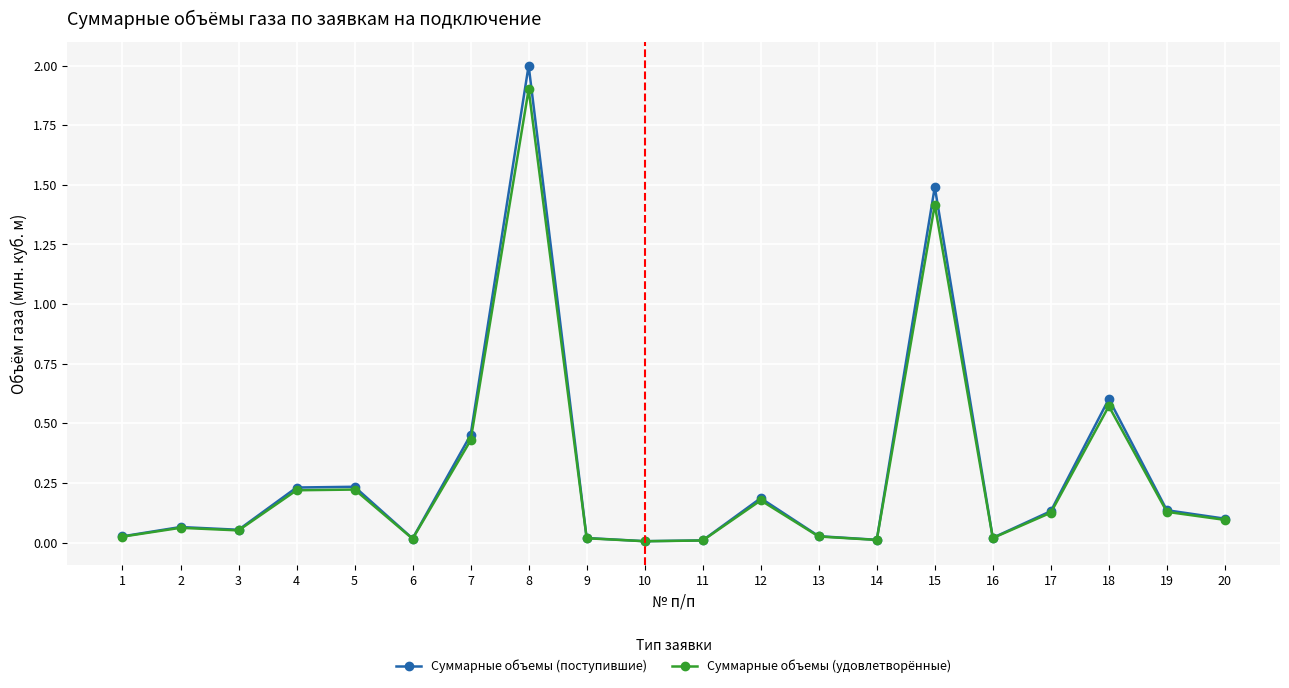

True or false: Суммарные объемы (удовлетворённые) has a value of 0.0 at 11.

True